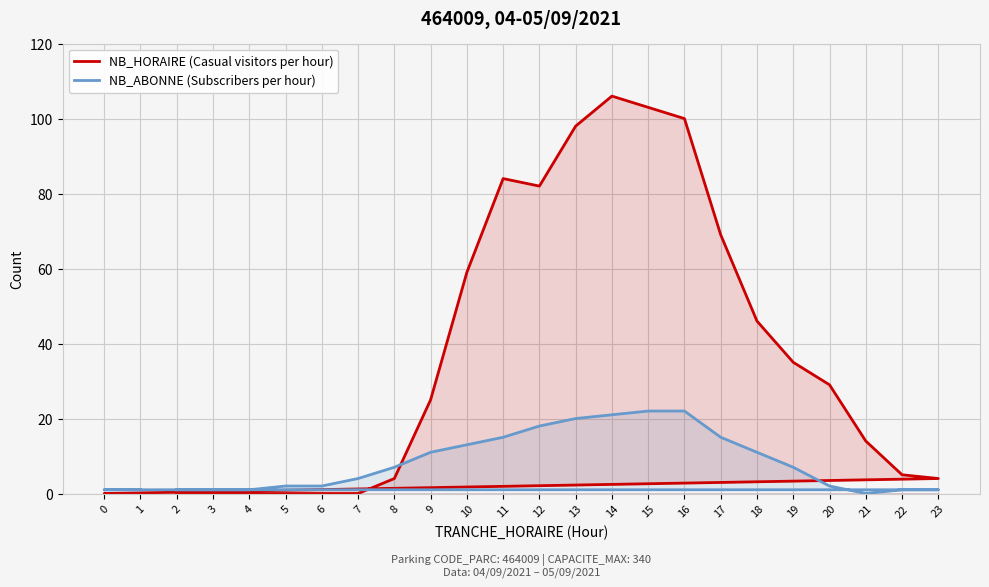

What is the difference between the maximum and minimum values in the NB_ABONNE (Subscribers per hour) series?

22